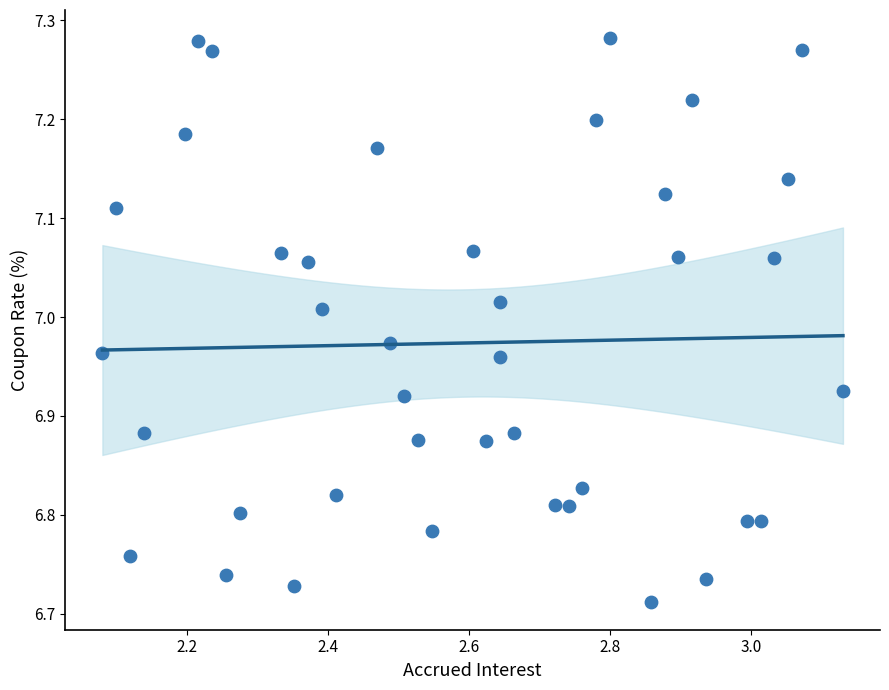

What is the range of Y values (max minus min)?

0.6